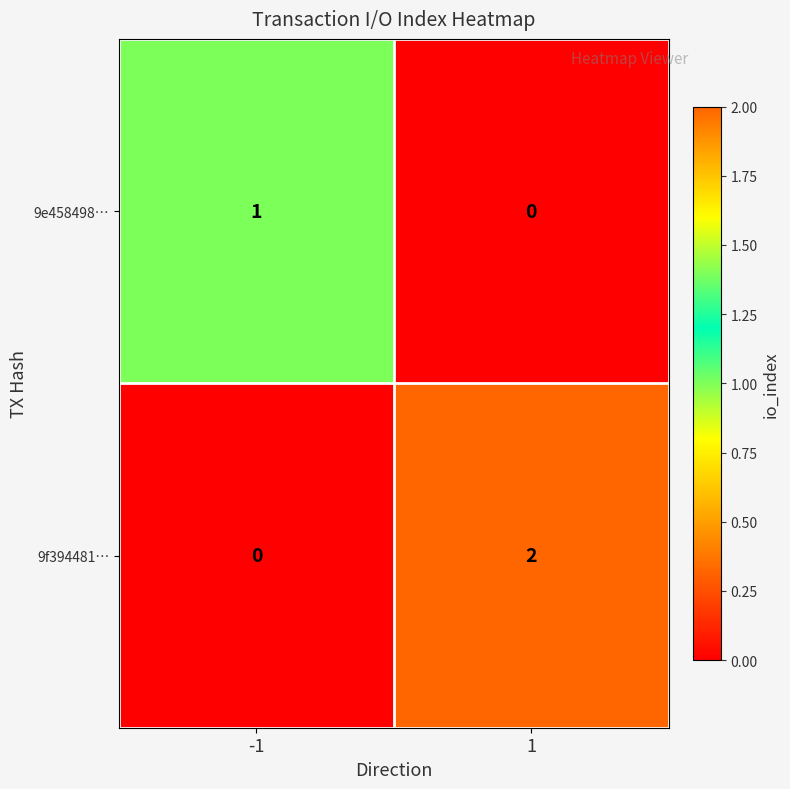

Is it true that 9f394481… equals 2 at 1?

True